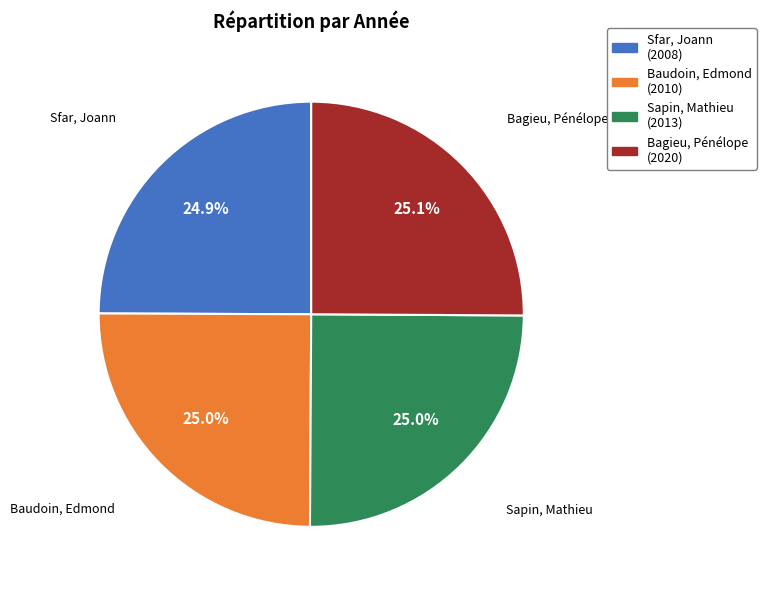

Is Baudoin, Edmond the majority of the pie?

No